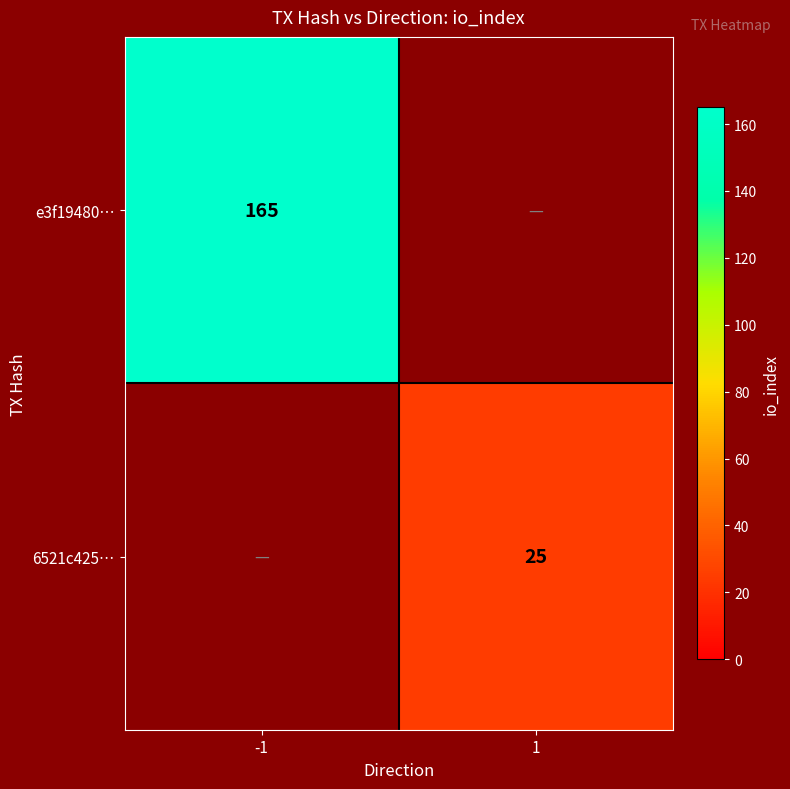

What is the greatest value displayed?

165